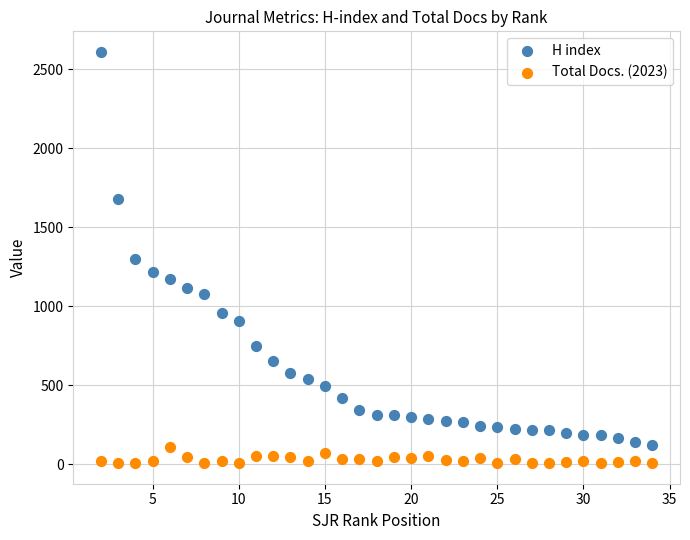

In the H index series, what Y value is closest to 1365?

1298